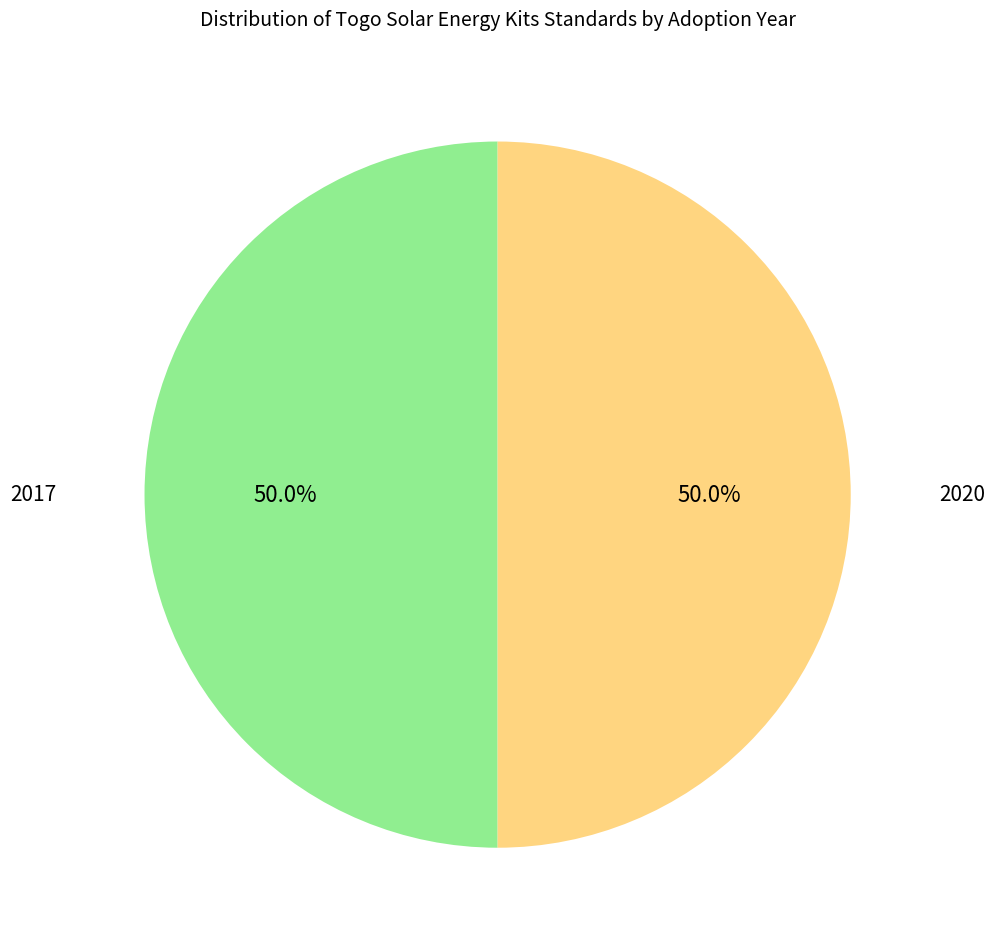

What percentage is NOT represented by 2017?

50.0%